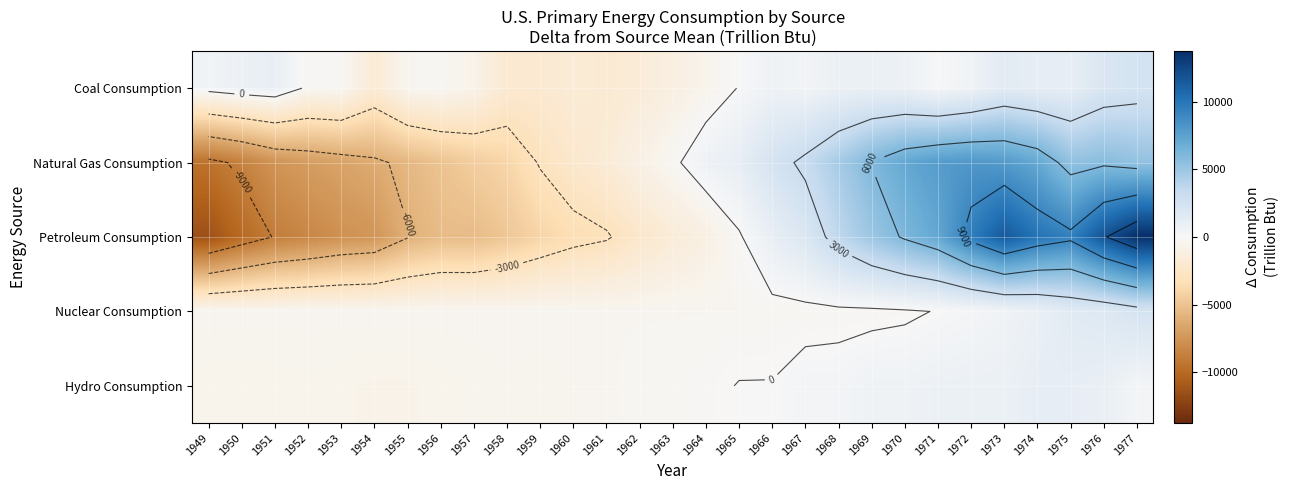

What is the minimum value for Hydro Consumption?

-674.0